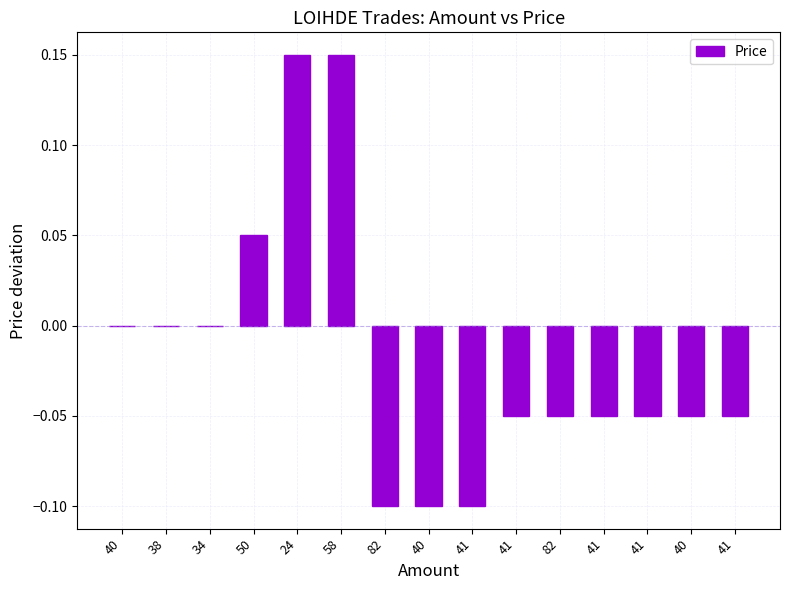

What is the label of the 2nd bar from the left?

38